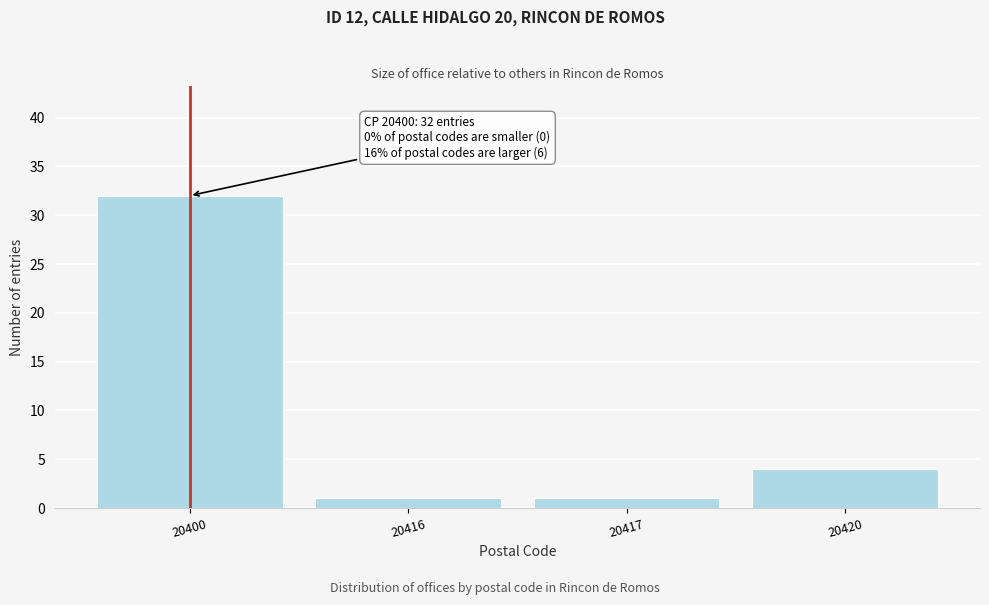

Reading left to right, extract all data points from this chart.

20400=32	20416=1	20417=1	20420=4